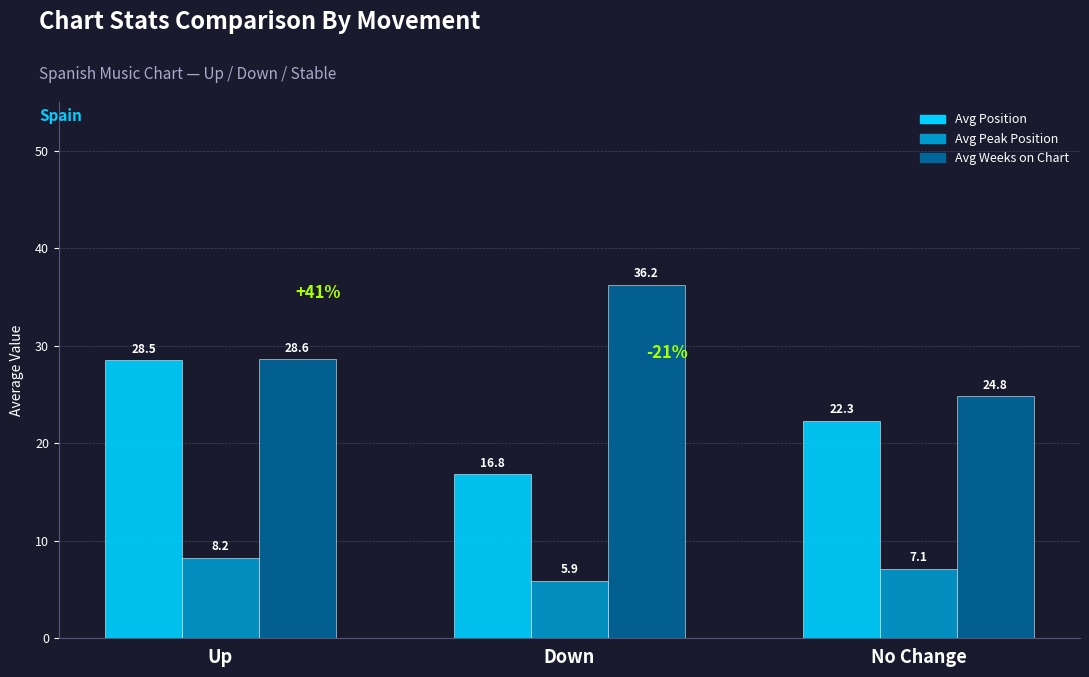

How many values in the Avg Position series are below 22?

1